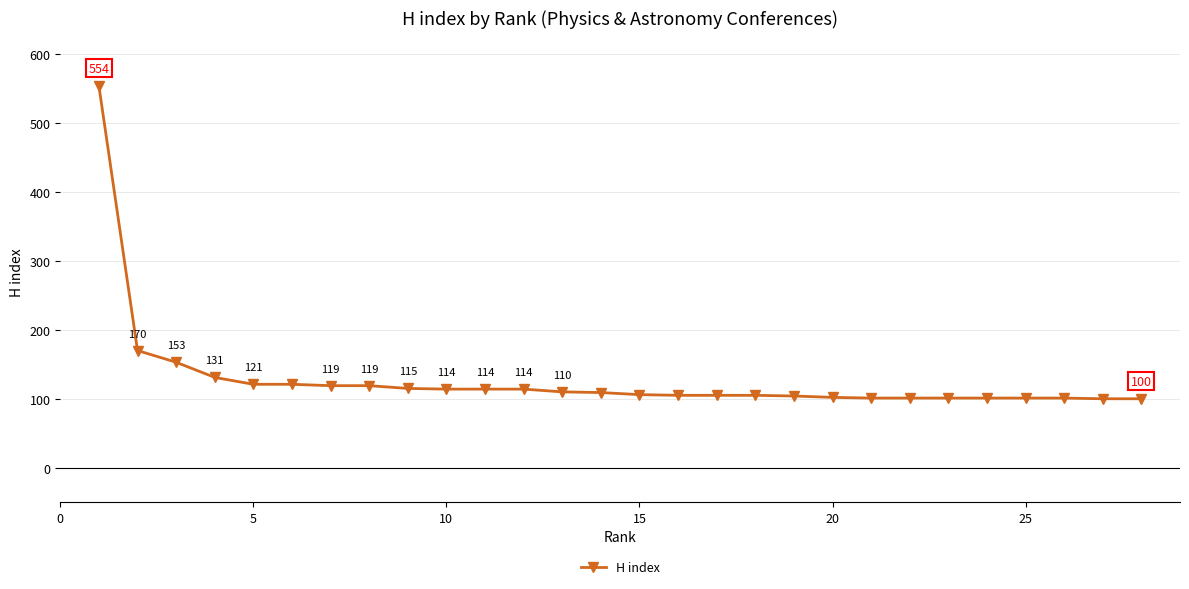

What is the greatest value displayed?

554